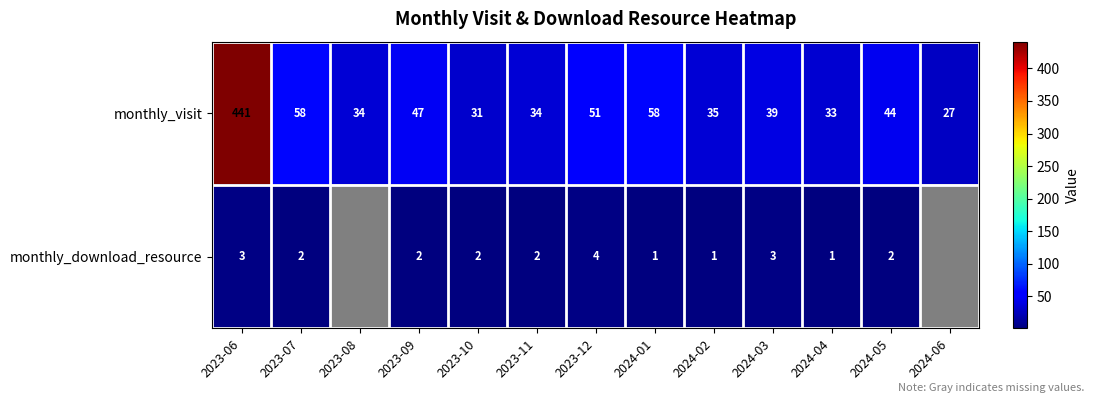

Which category has the highest value across all series?

2023-06